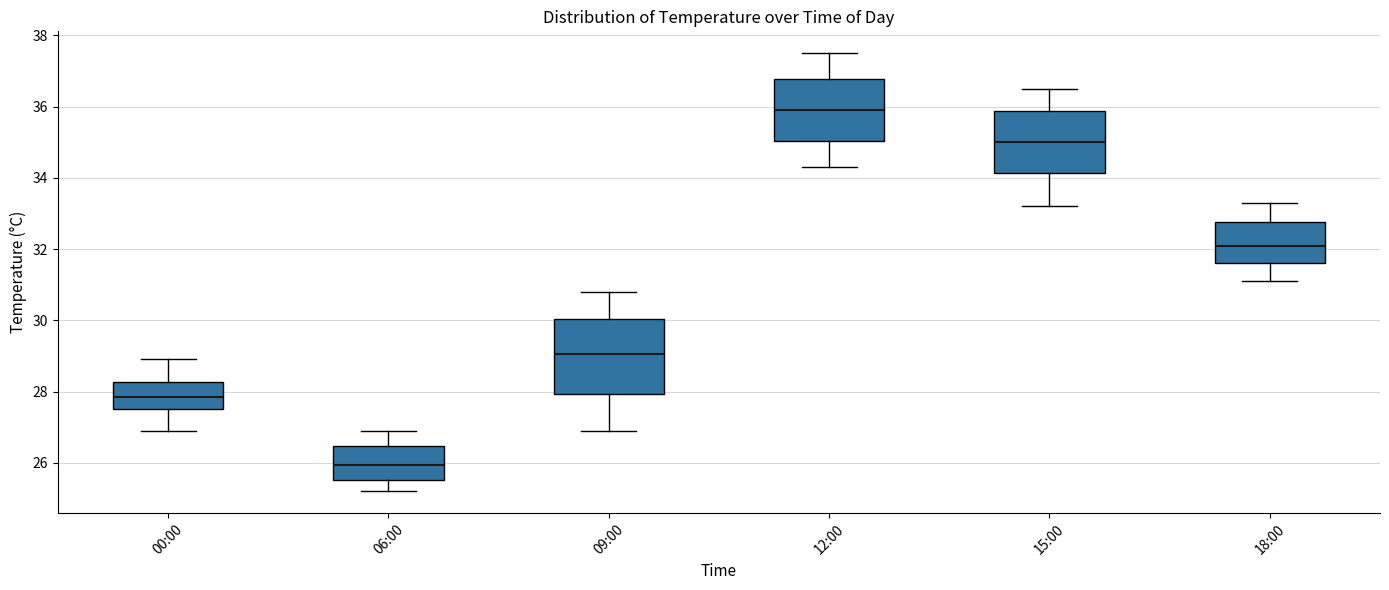

Reading left to right, read every box against the y-axis: the position of its median line, the range the box covers, and the ends of its whiskers. The values are not printed on the chart, so give them approximately, as read against the axis.

00:00: median 27.8, box 27.6 to 28.2, whiskers 27.0 to 29.0
06:00: median 26.0, box 25.6 to 26.4, whiskers 25.2 to 27.0
09:00: median 29.0, box 28.0 to 30.0, whiskers 27.0 to 30.8
12:00: median 36.0, box 35.0 to 36.8, whiskers 34.4 to 37.6
15:00: median 35.0, box 34.2 to 35.8, whiskers 33.2 to 36.6
18:00: median 32.2, box 31.6 to 32.8, whiskers 31.2 to 33.4